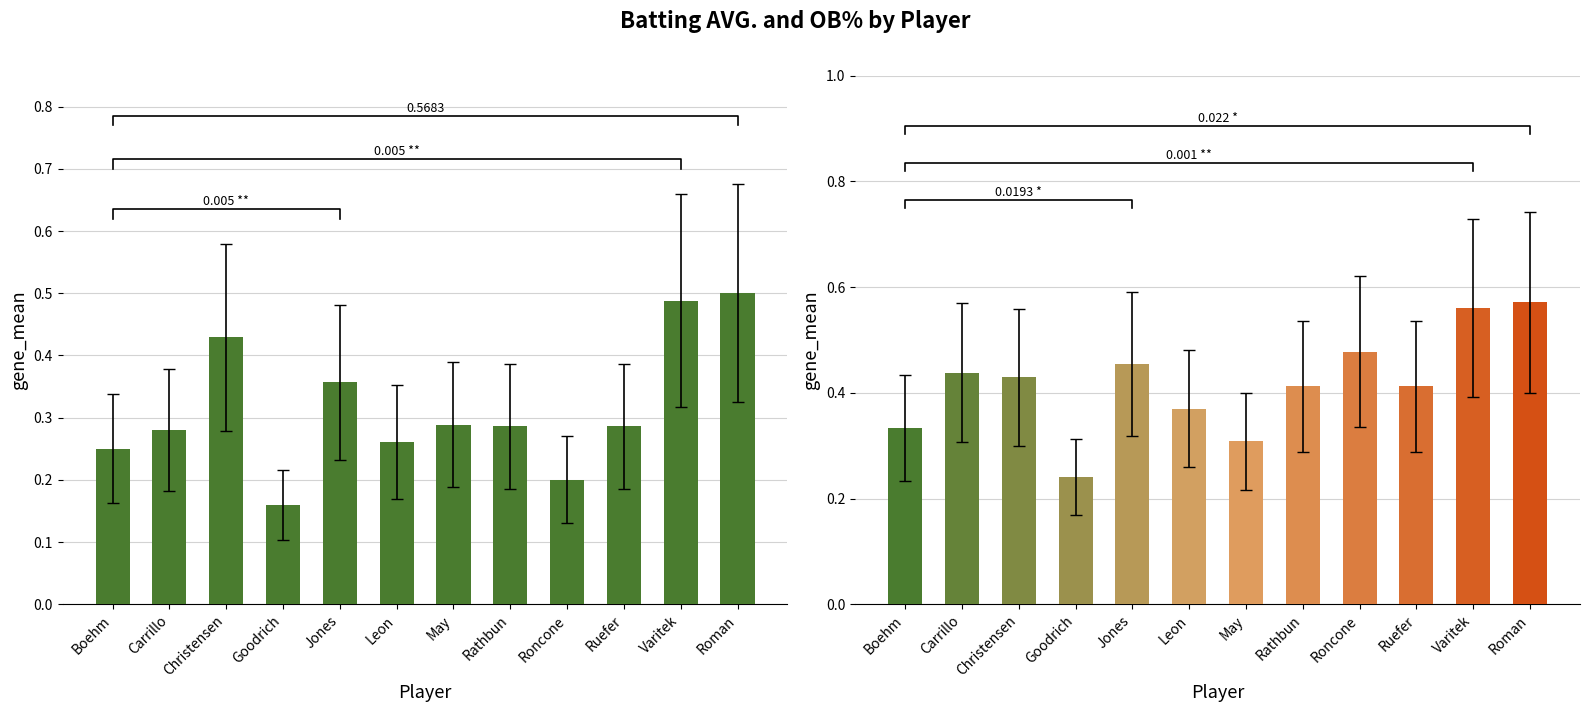

What is the sum of the OB% values at Rathbun and Varitek?

1.0